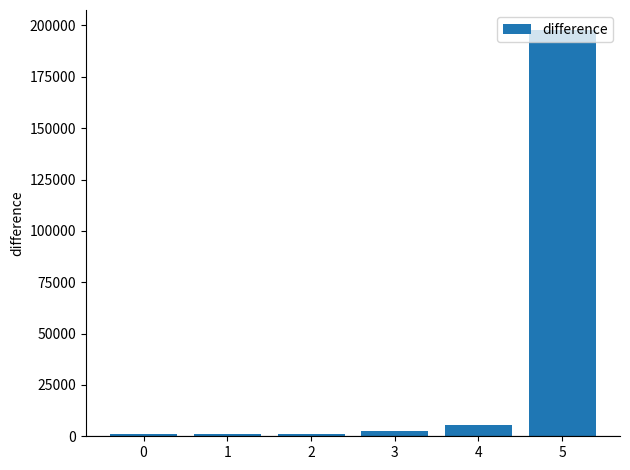

Count the number of data series in this chart.

1